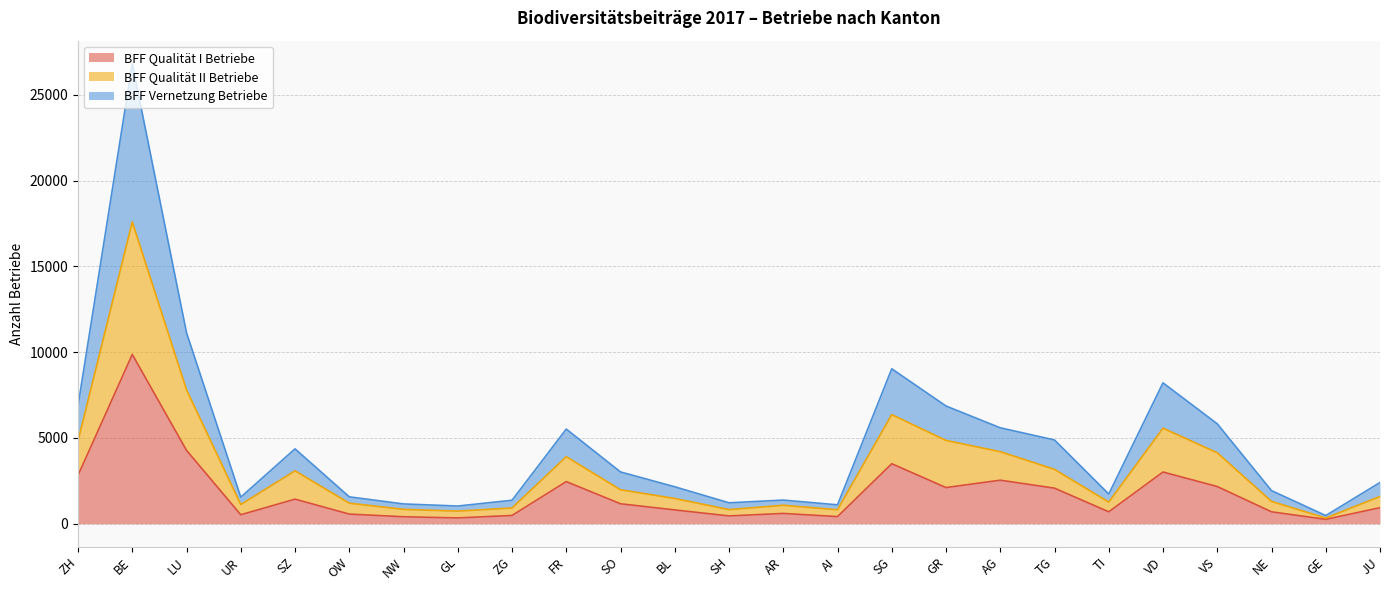

True or false: BFF Vernetzung Betriebe and BFF Qualität I Betriebe intersect in this chart.

False